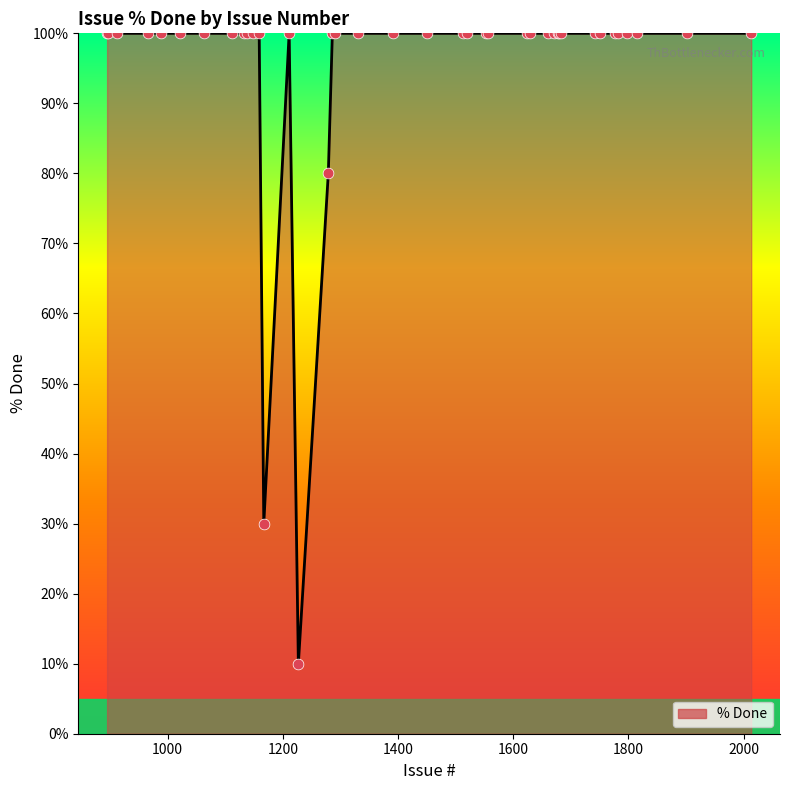

What is the smallest value displayed?

10